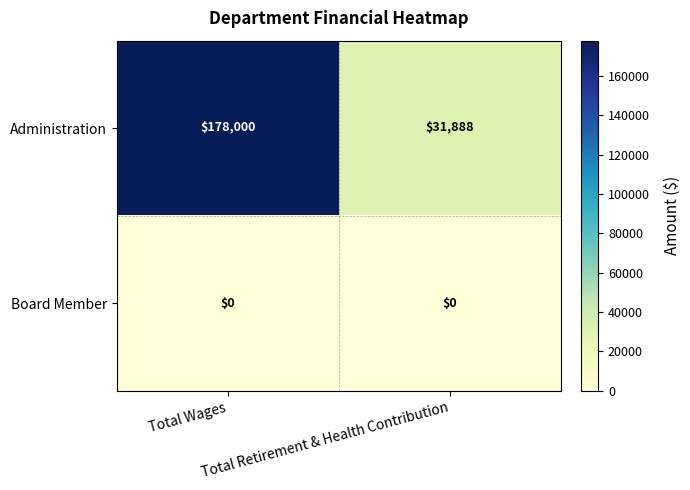

What is the spread (max minus min) of values at Total Retirement & Health Contribution?

31888